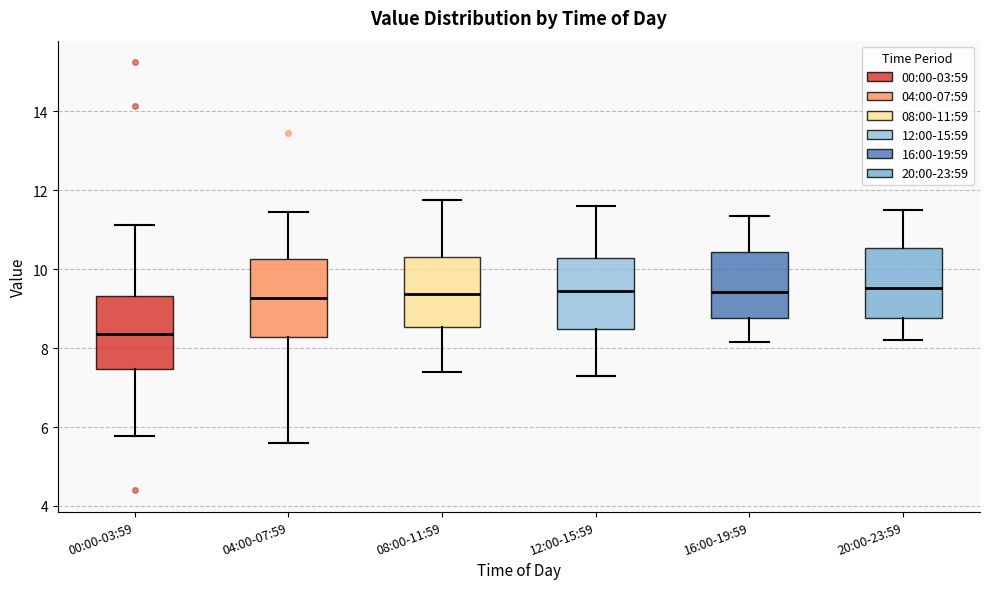

Reading left to right, transcribe this box plot: for each box, give where its median line is, the range the box spans, and where its two whiskers end, as read against the y-axis. The values are not printed on the chart, so give them approximately, as read against the axis.

00:00-03:59: median 8.4, box 7.4 to 9.4, whiskers 5.8 to 11.2
04:00-07:59: median 9.2, box 8.2 to 10.2, whiskers 5.6 to 11.4
08:00-11:59: median 9.4, box 8.6 to 10.4, whiskers 7.4 to 11.8
12:00-15:59: median 9.4, box 8.4 to 10.2, whiskers 7.4 to 11.6
16:00-19:59: median 9.4, box 8.8 to 10.4, whiskers 8.2 to 11.4
20:00-23:59: median 9.6, box 8.8 to 10.6, whiskers 8.2 to 11.6